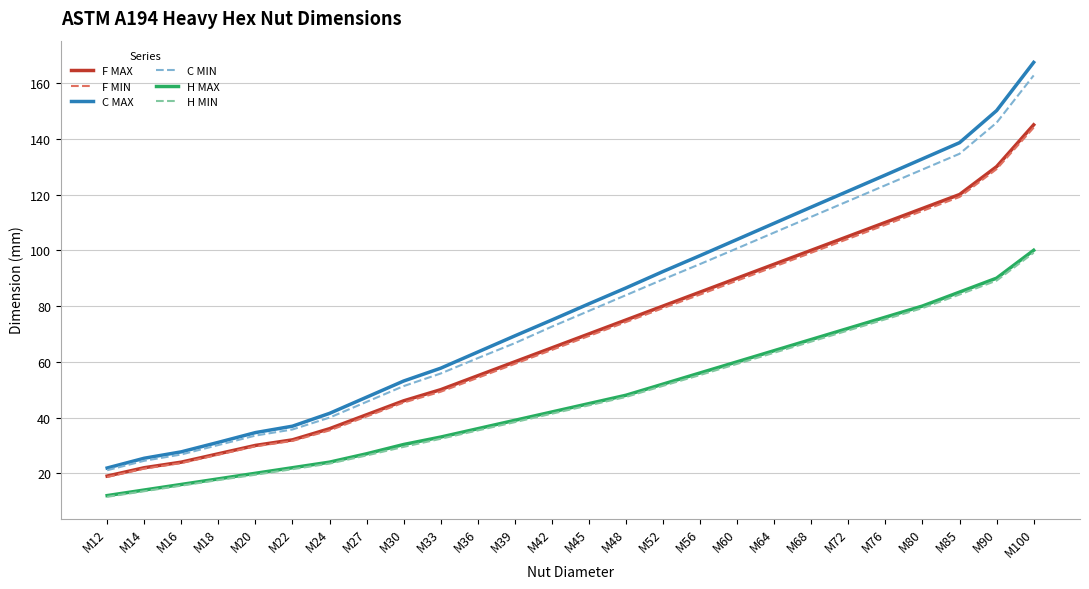

True or false: F MIN and H MIN intersect in this chart.

False